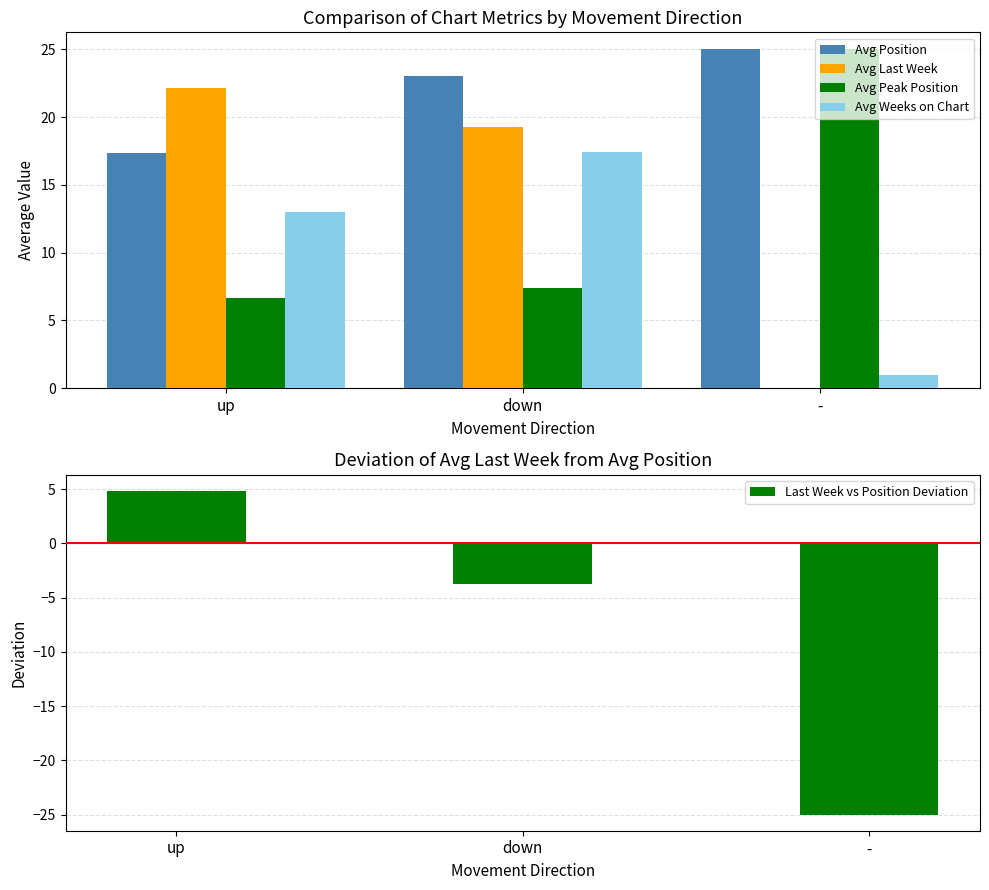

What are all the series names shown in the legend?

Avg Position, Avg Last Week, Avg Peak Position, Avg Weeks on Chart, Last Week vs Position Deviation